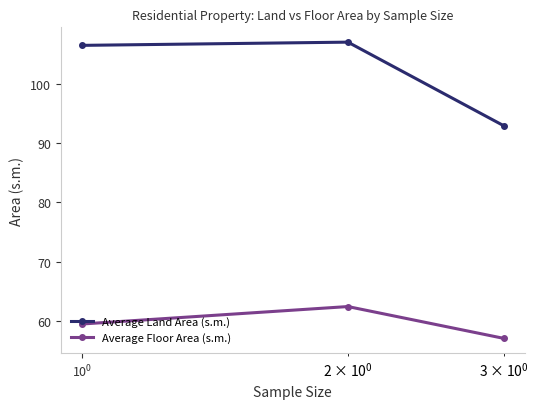

Reading right to left, what are all the values shown in this chart?

Average Land Area (s.m.): 93.0	107.1	106.6
Average Floor Area (s.m.): 57.0	62.4	59.4